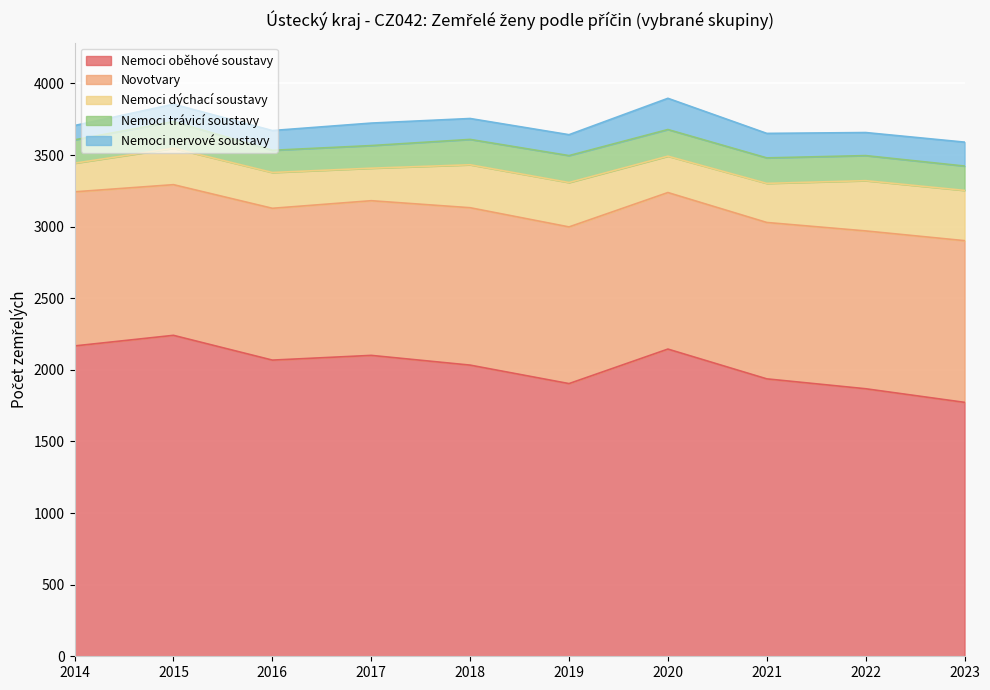

Is it true that Nemoci oběhové soustavy equals 1904 at 2019?

True